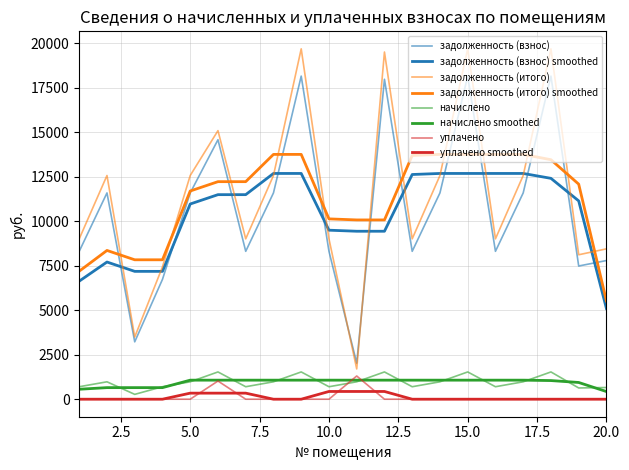

How many lines are shown in the chart?

8